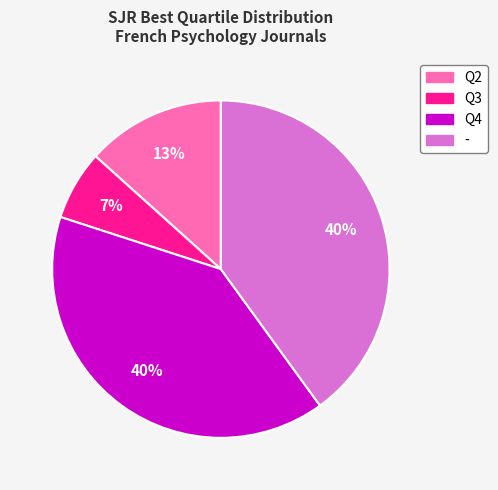

Is it true that Q2 is 5% of the pie?

False